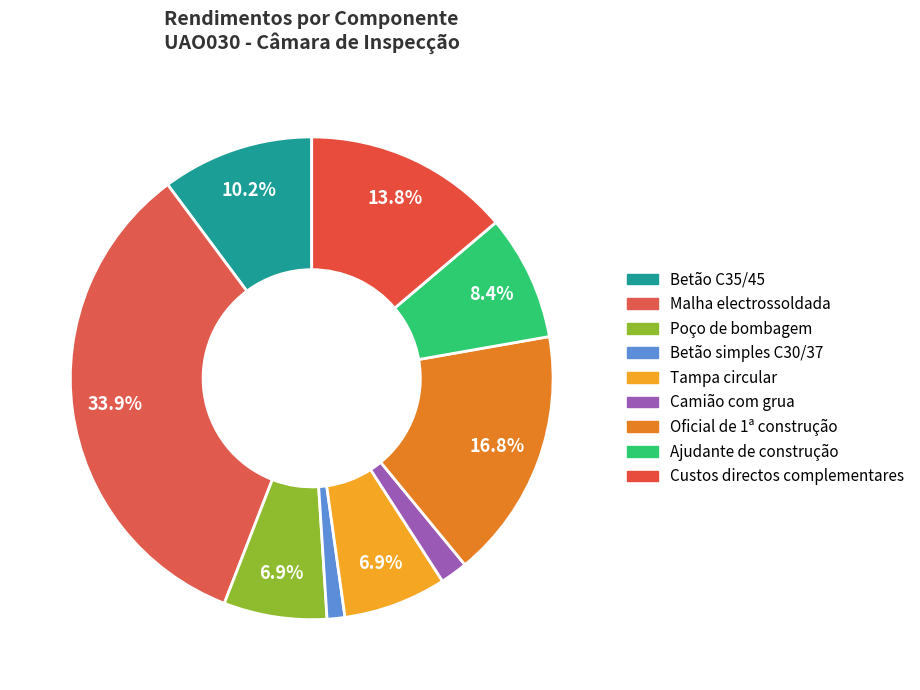

How many slices are in this pie chart?

9